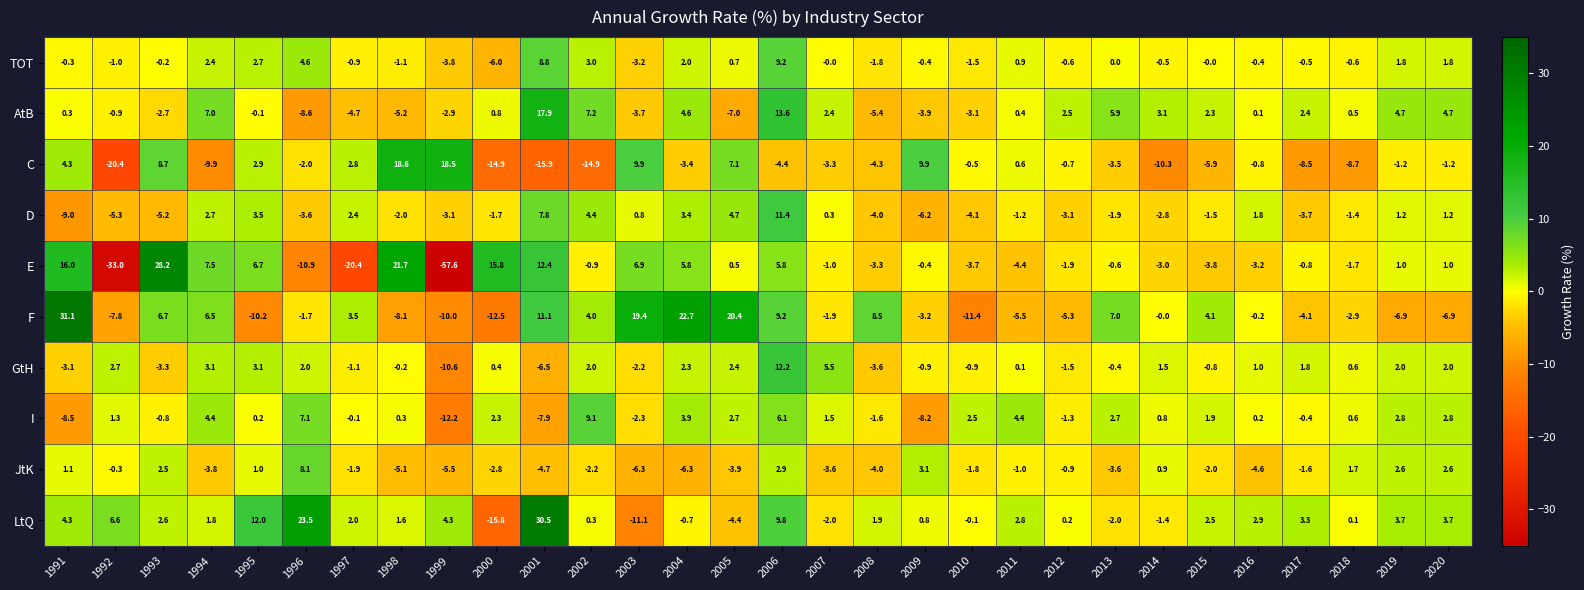

List the series in order of their peak value, lowest first.

JtK, I, TOT, D, GtH, AtB, C, E, LtQ, F